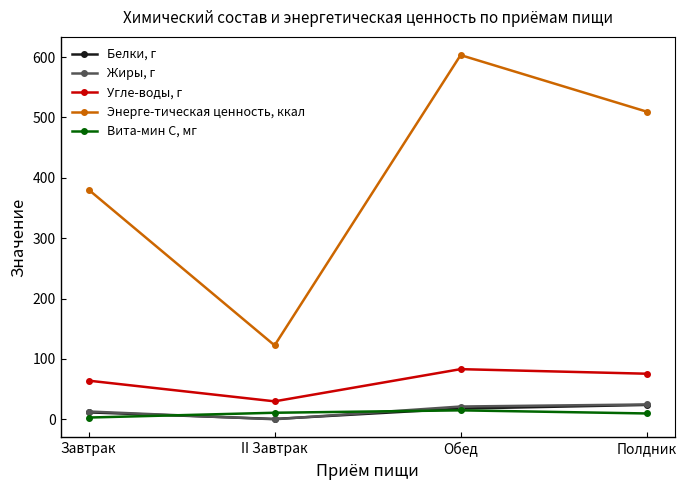

Does the chart display data point markers on the line(s)?

Yes